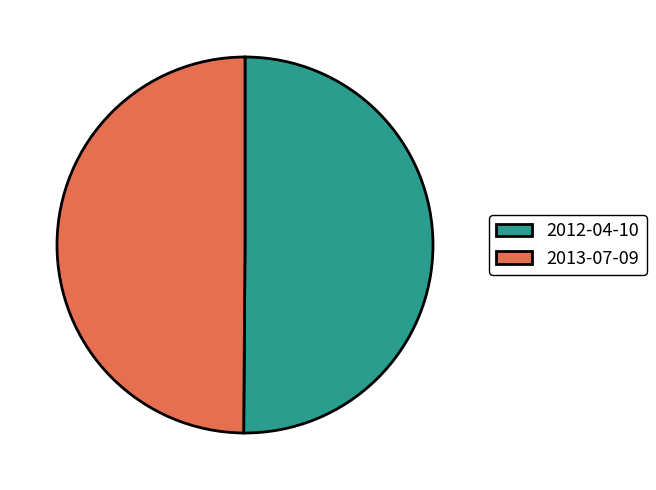

Approximately how many times larger is the value at 2013-07-09 compared to 2012-04-10?

1.0